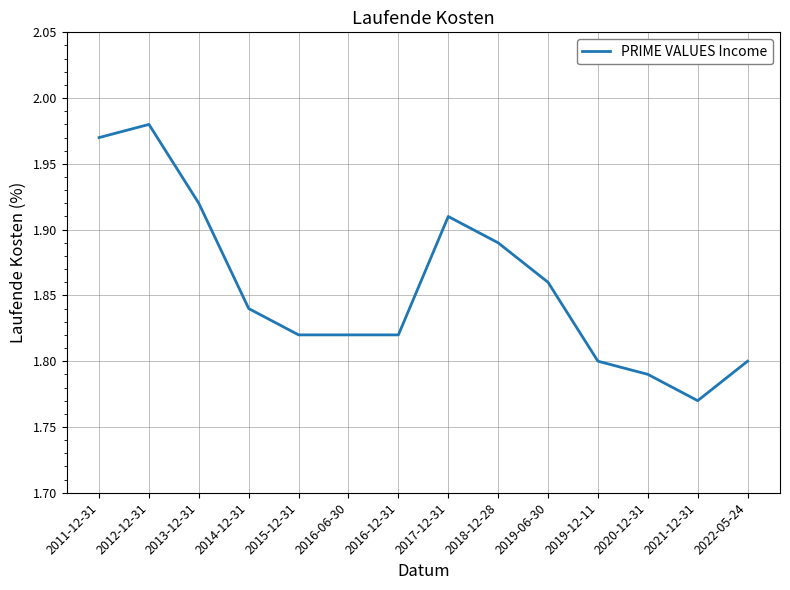

What position from the right is 2017-12-31?

7